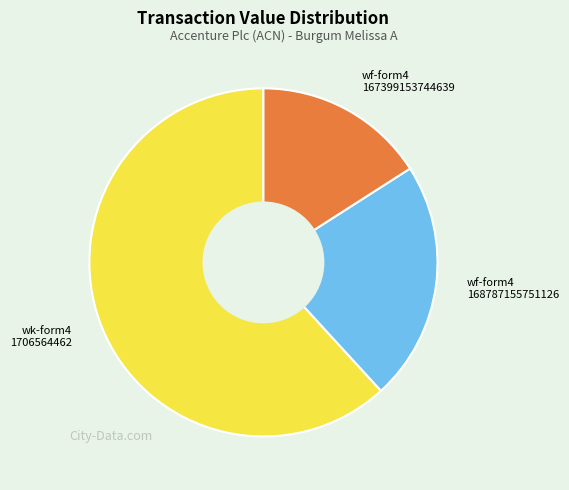

Is there any slice that represents more than half of the pie?

Yes